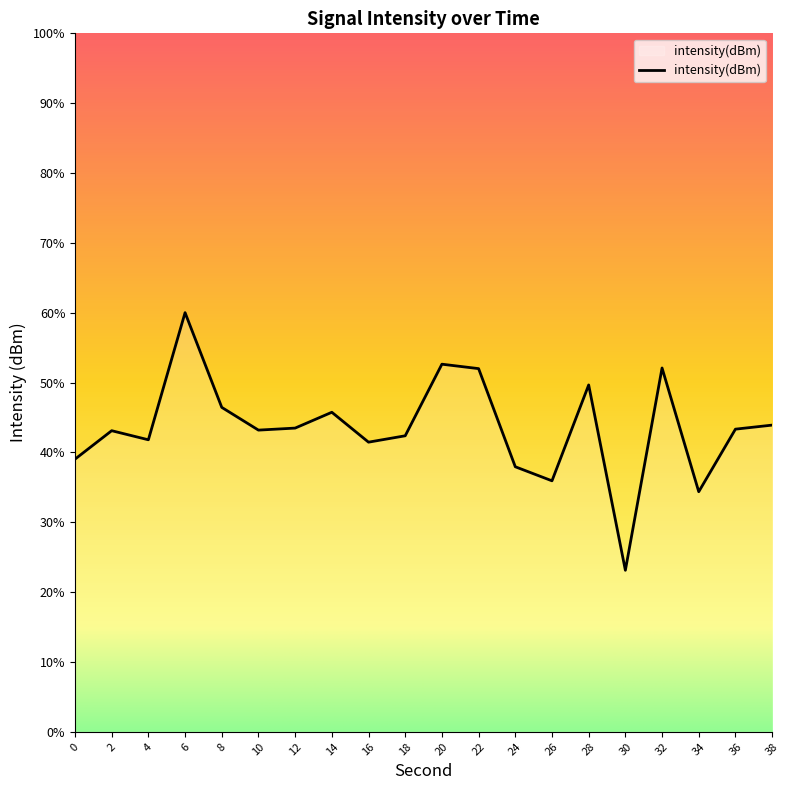

Count the number of data series in this chart.

1